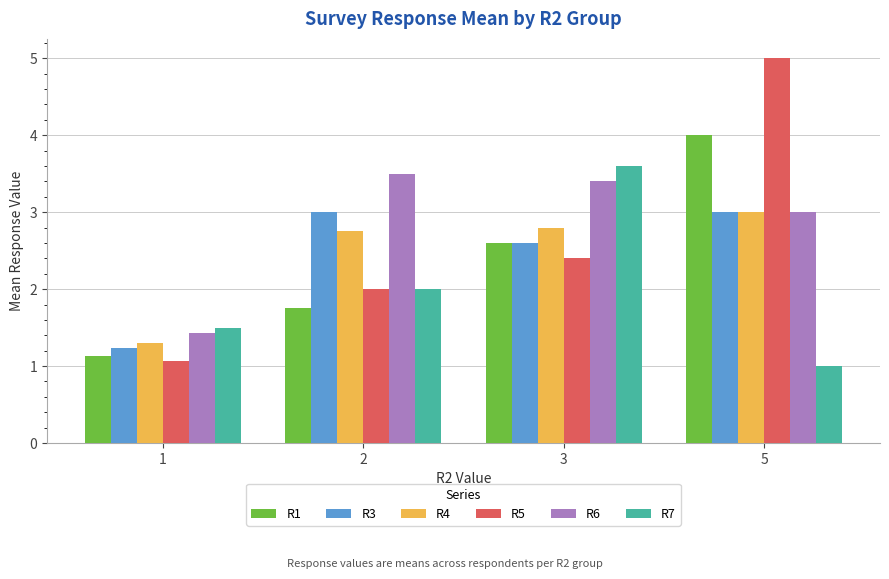

What is the smallest value displayed?

1.0